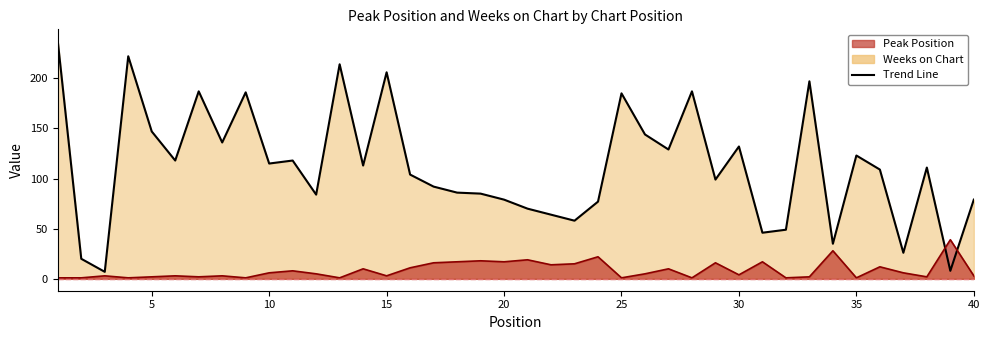

What is the average value of the Weeks on Chart series?

112